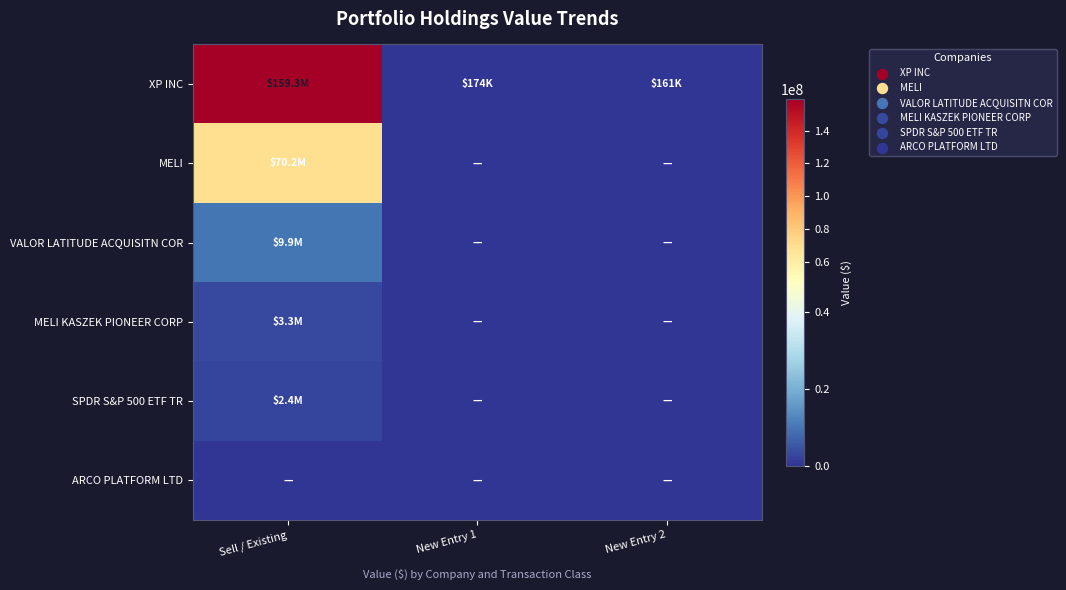

Reading left to right, extract all data points from this chart.

XP INC: Sell / Existing=159301000	New Entry 1=174000	New Entry 2=161000
MELI: Sell / Existing=70194000	New Entry 1=0	New Entry 2=0
VALOR LATITUDE ACQUISITN COR: Sell / Existing=9950000	New Entry 1=0	New Entry 2=0
MELI KASZEK PIONEER CORP: Sell / Existing=3315000	New Entry 1=0	New Entry 2=0
SPDR S&P 500 ETF TR: Sell / Existing=2374000	New Entry 1=0	New Entry 2=0
ARCO PLATFORM LTD: Sell / Existing=0	New Entry 1=0	New Entry 2=0